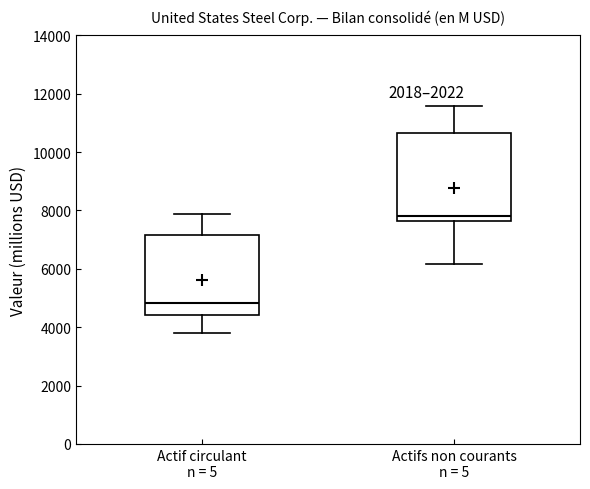

Which box has the lowest median line?

Actif circulant n = 5